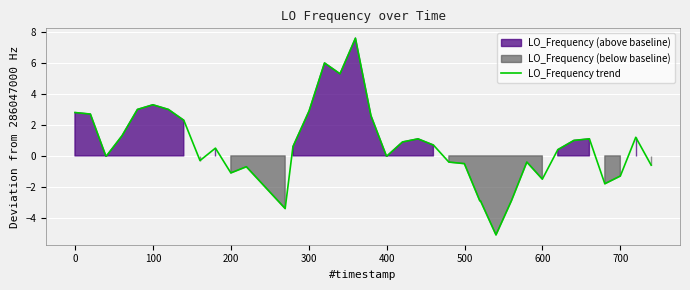

What is the difference between the second highest and minimum values?

11.1